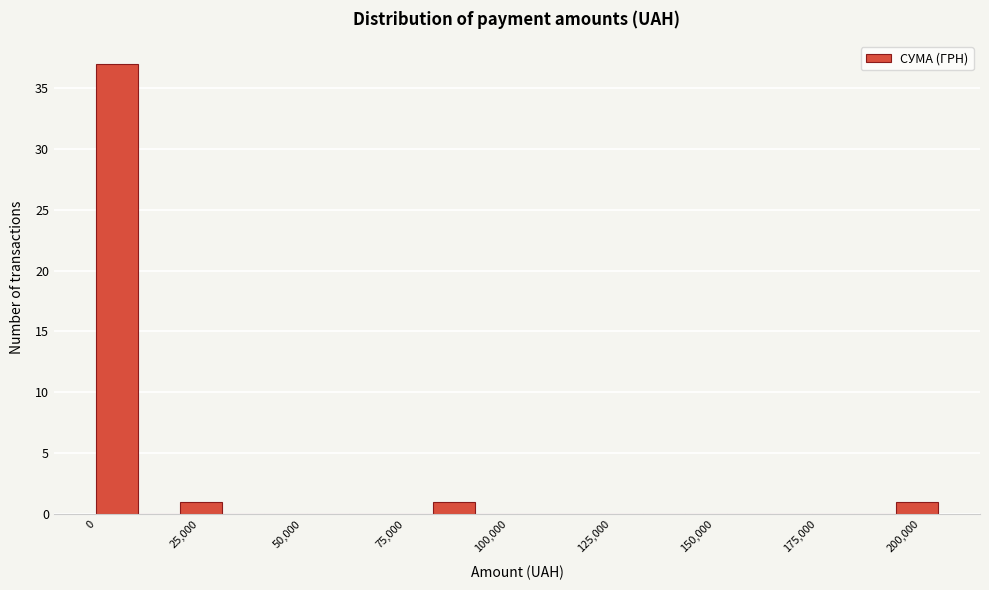

Read against the x-axis, roughly where is the centre of the tallest bar?

5000